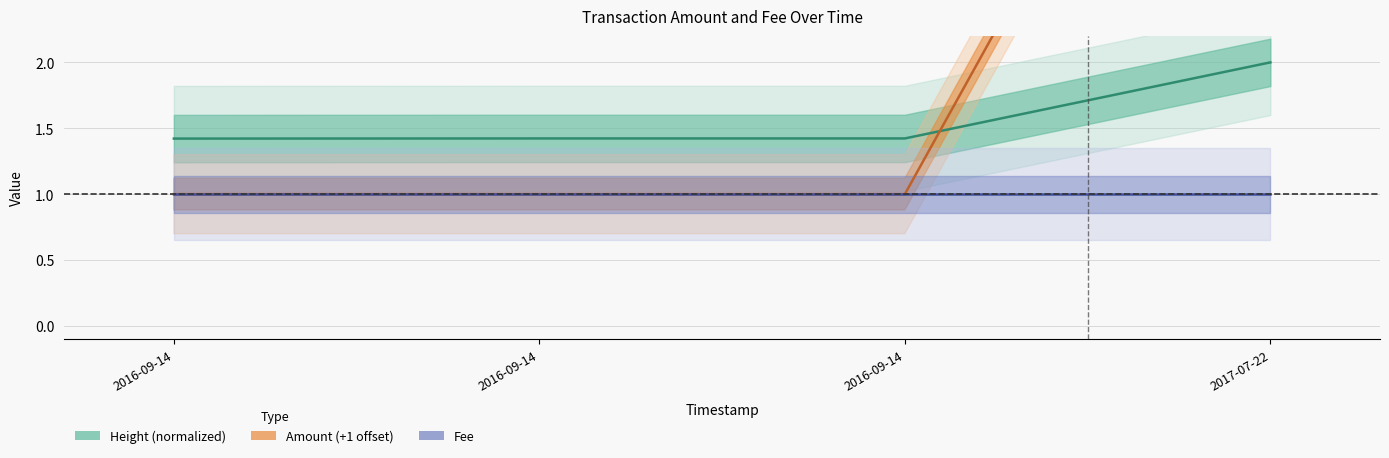

At which label does Height (normalized) reach its peak?

2017-07-22